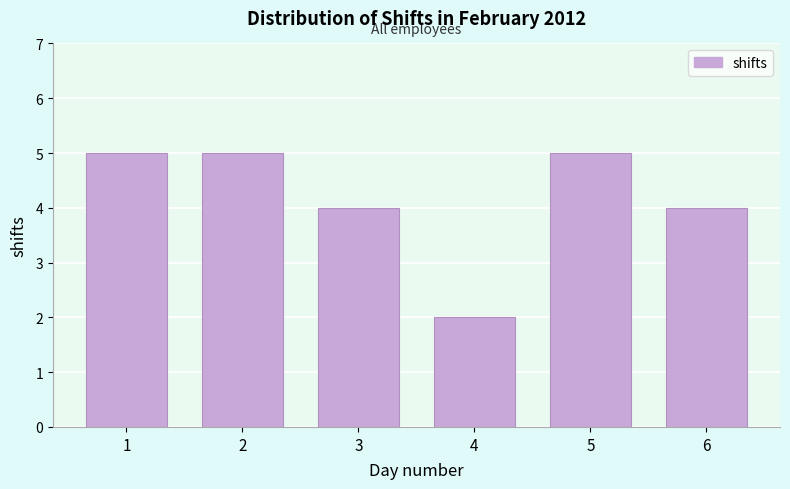

Reading left to right, what are all the values shown in this chart?

1=5	2=5	3=4	4=2	5=5	6=4